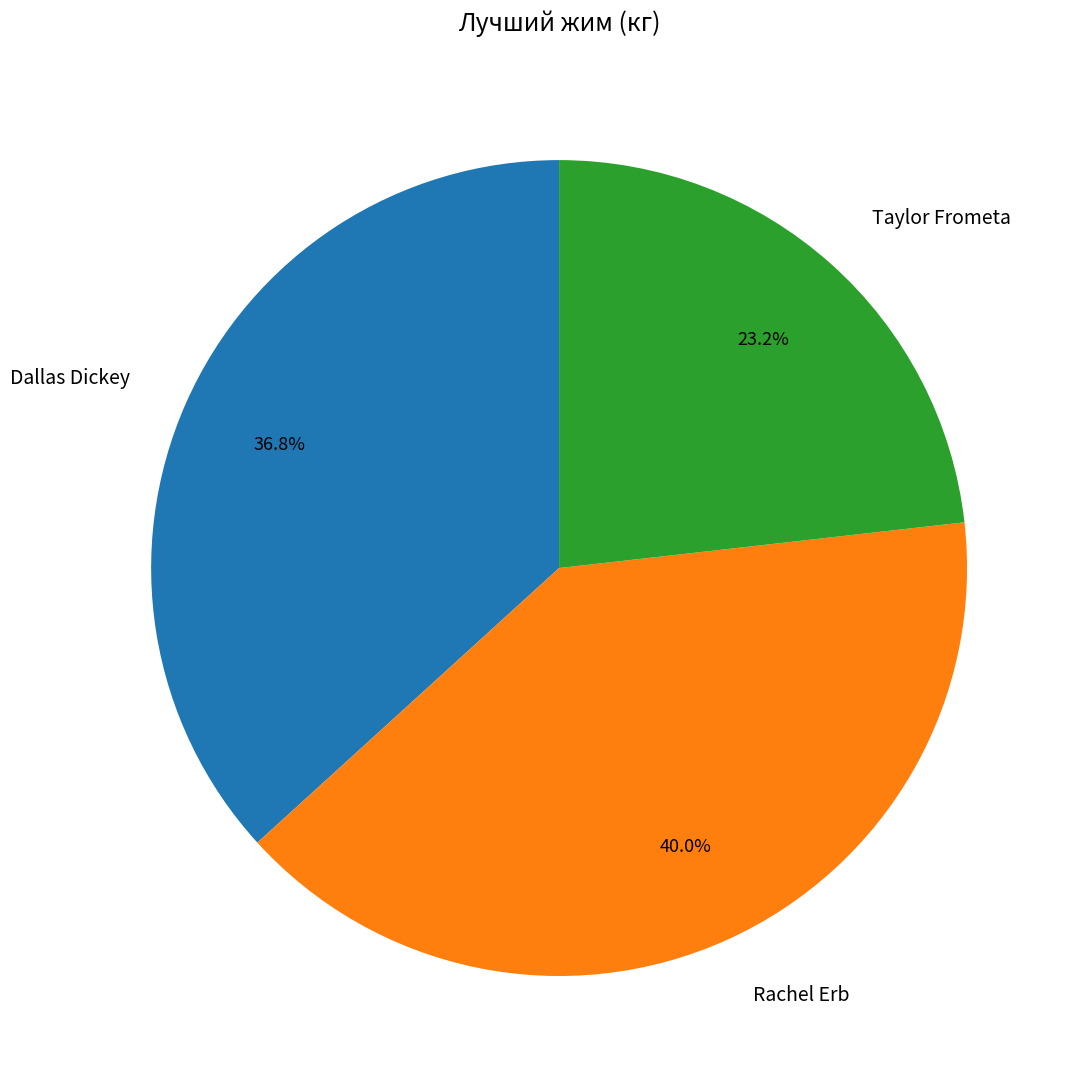

What is the largest slice in the pie chart?

Rachel Erb